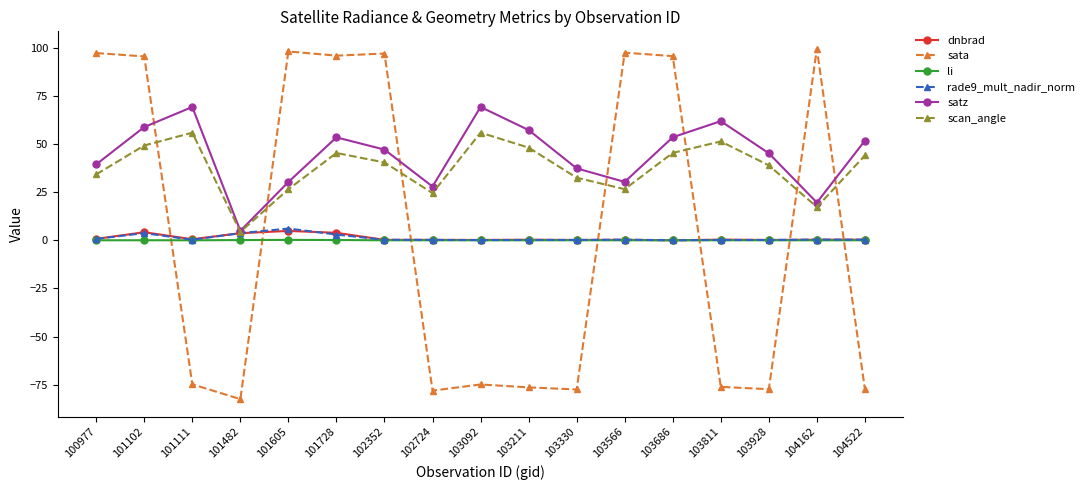

Count the number of data series in this chart.

6